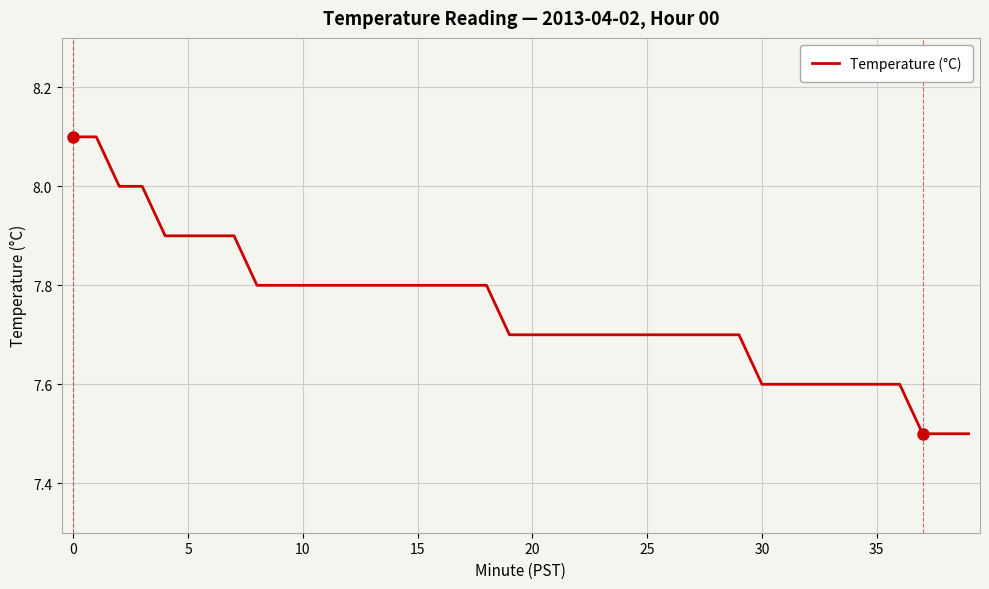

What is the difference between the maximum and minimum values?

0.6